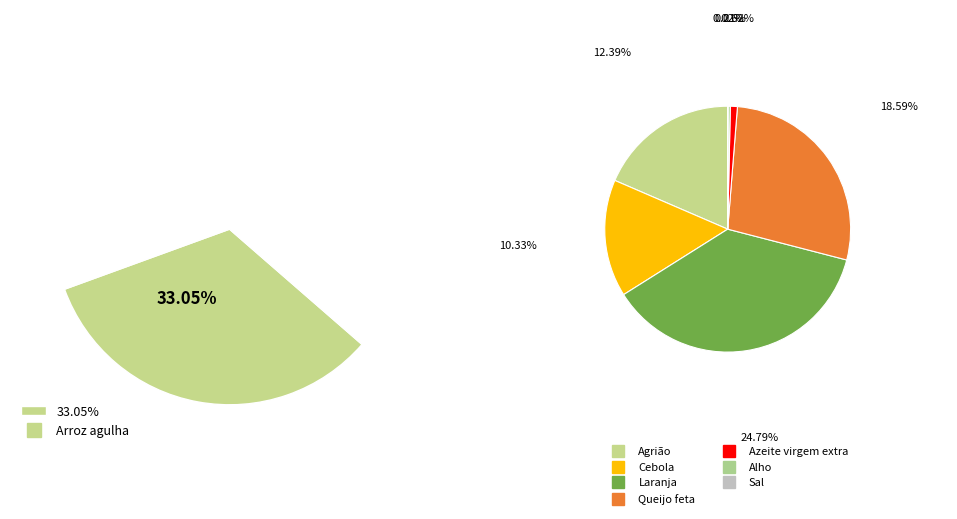

Rank the categories by value from highest to lowest.

Arroz agulha, Laranja, Queijo feta, Agrião, Cebola, Azeite virgem extra, Alho, Sal